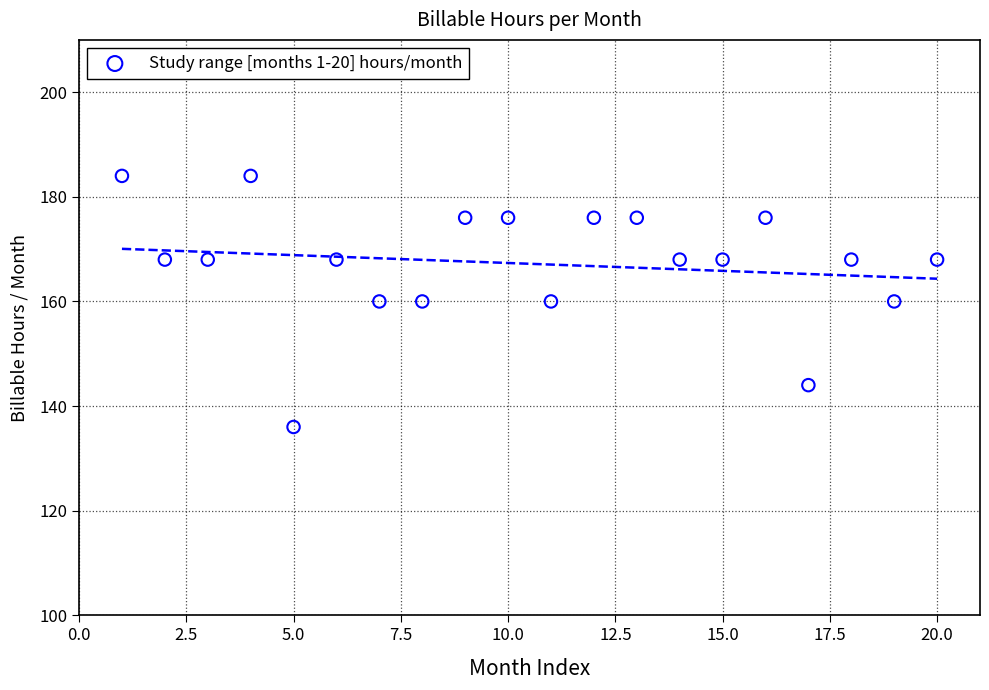

What is the range of X values (max minus min)?

19